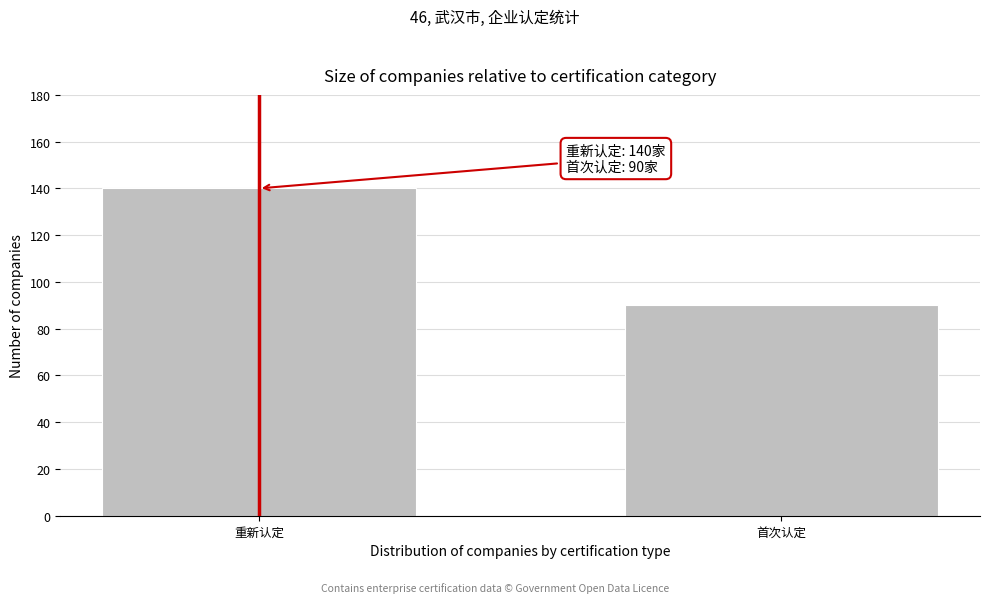

Reading left to right, extract all data points from this chart.

140	90